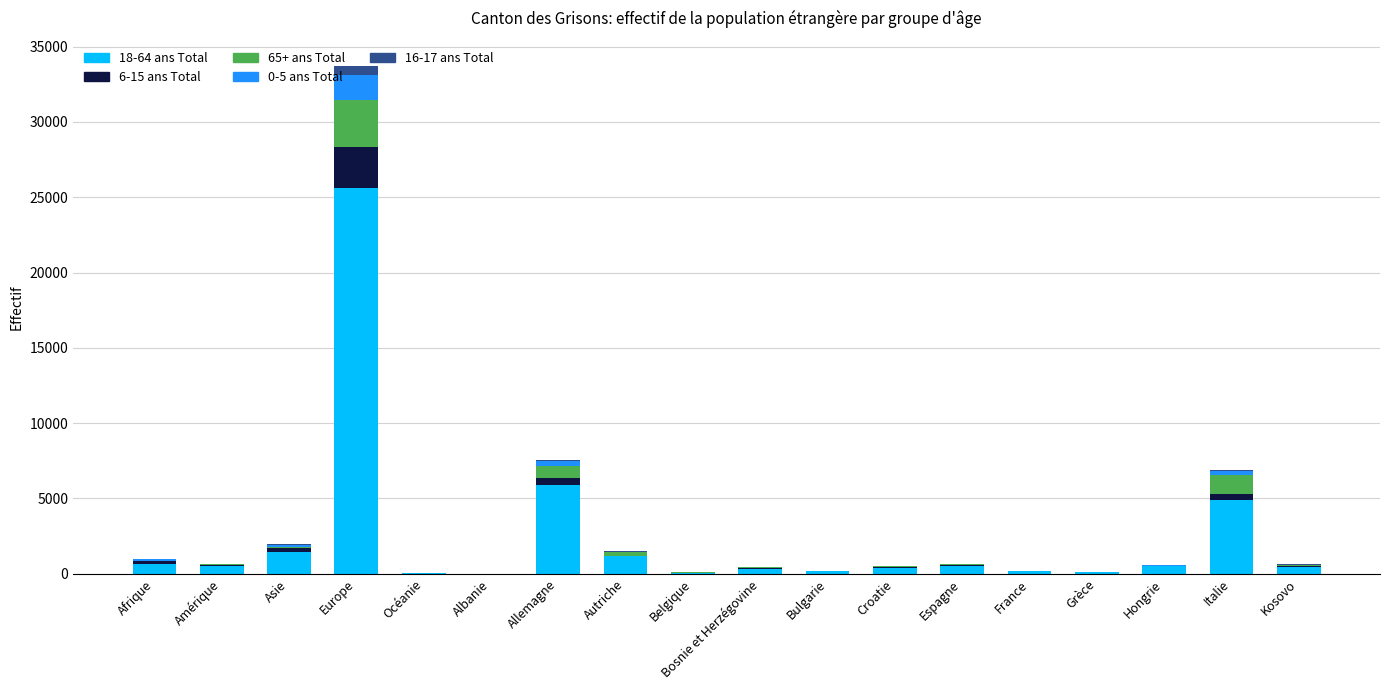

Are the bars grouped side by side (vs. stacked)?

No